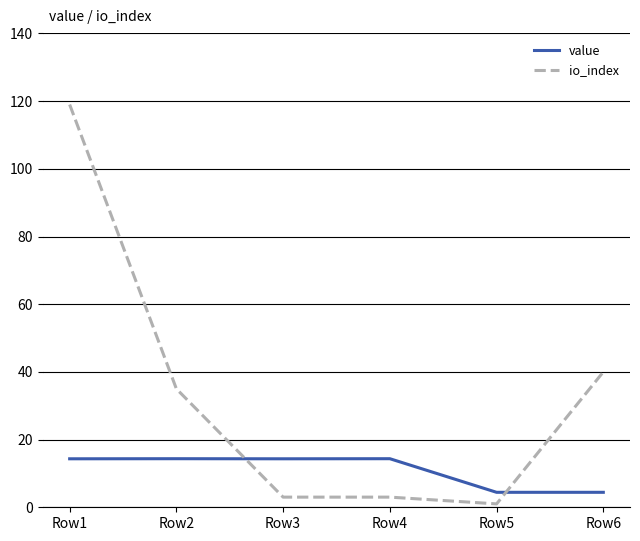

Is it true that io_index equals 3.0 at Row4?

True